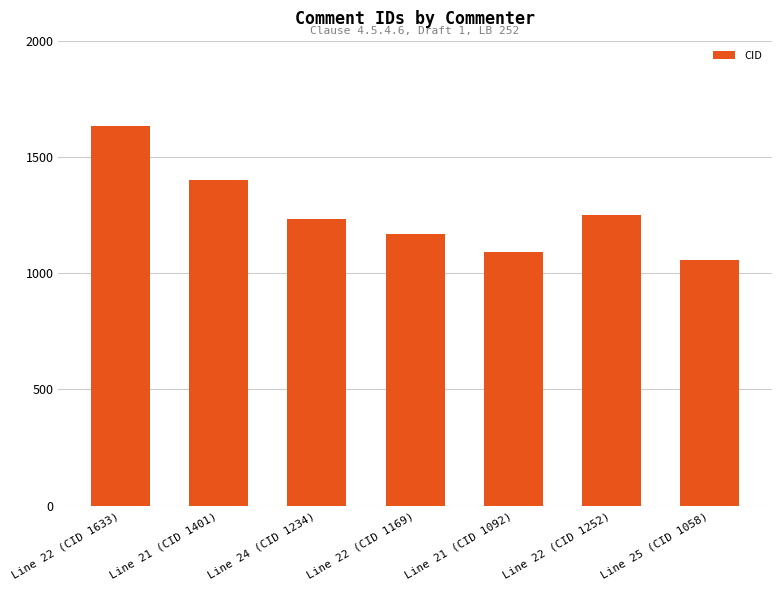

List the labels in order of value, smallest first.

Line 25 (CID 1058), Line 21 (CID 1092), Line 22 (CID 1169), Line 24 (CID 1234), Line 22 (CID 1252), Line 21 (CID 1401), Line 22 (CID 1633)